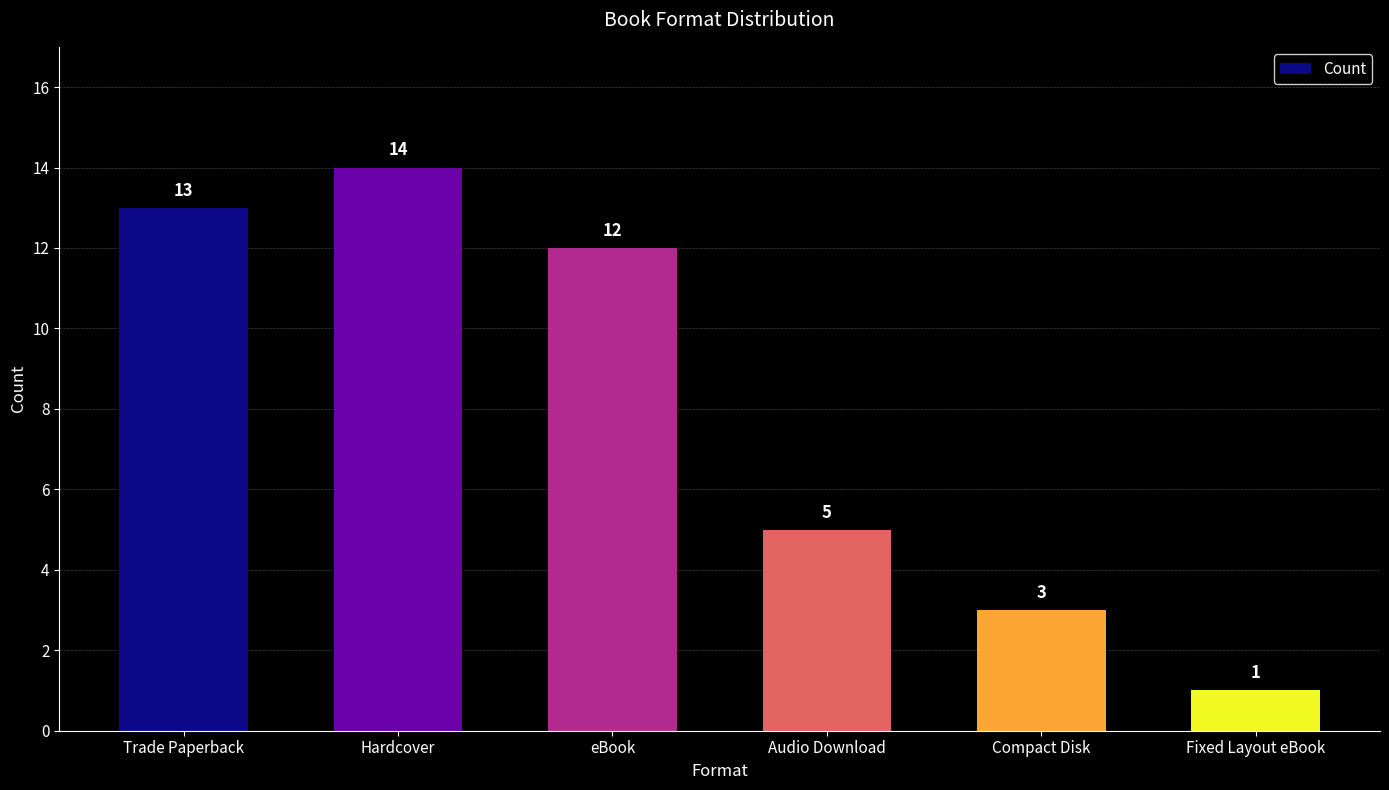

True or false: the data shows 22 at Hardcover.

False